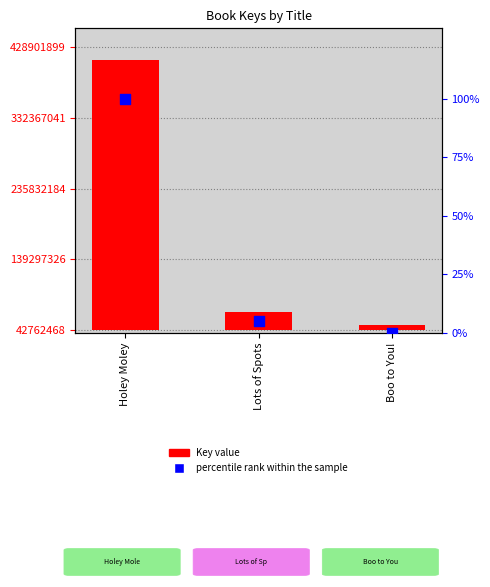

Which series contains the highest Y value?

Key value